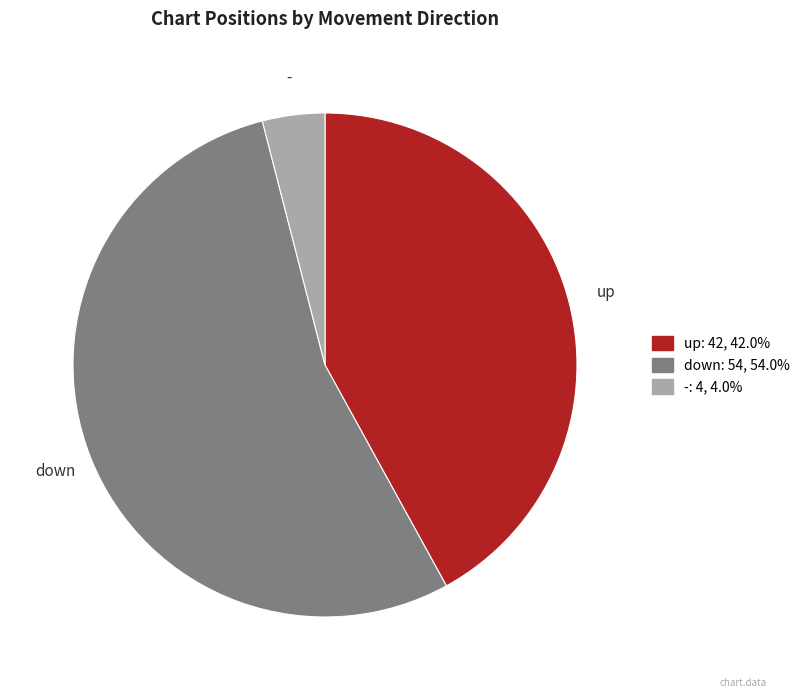

How many segments does this pie chart have?

3